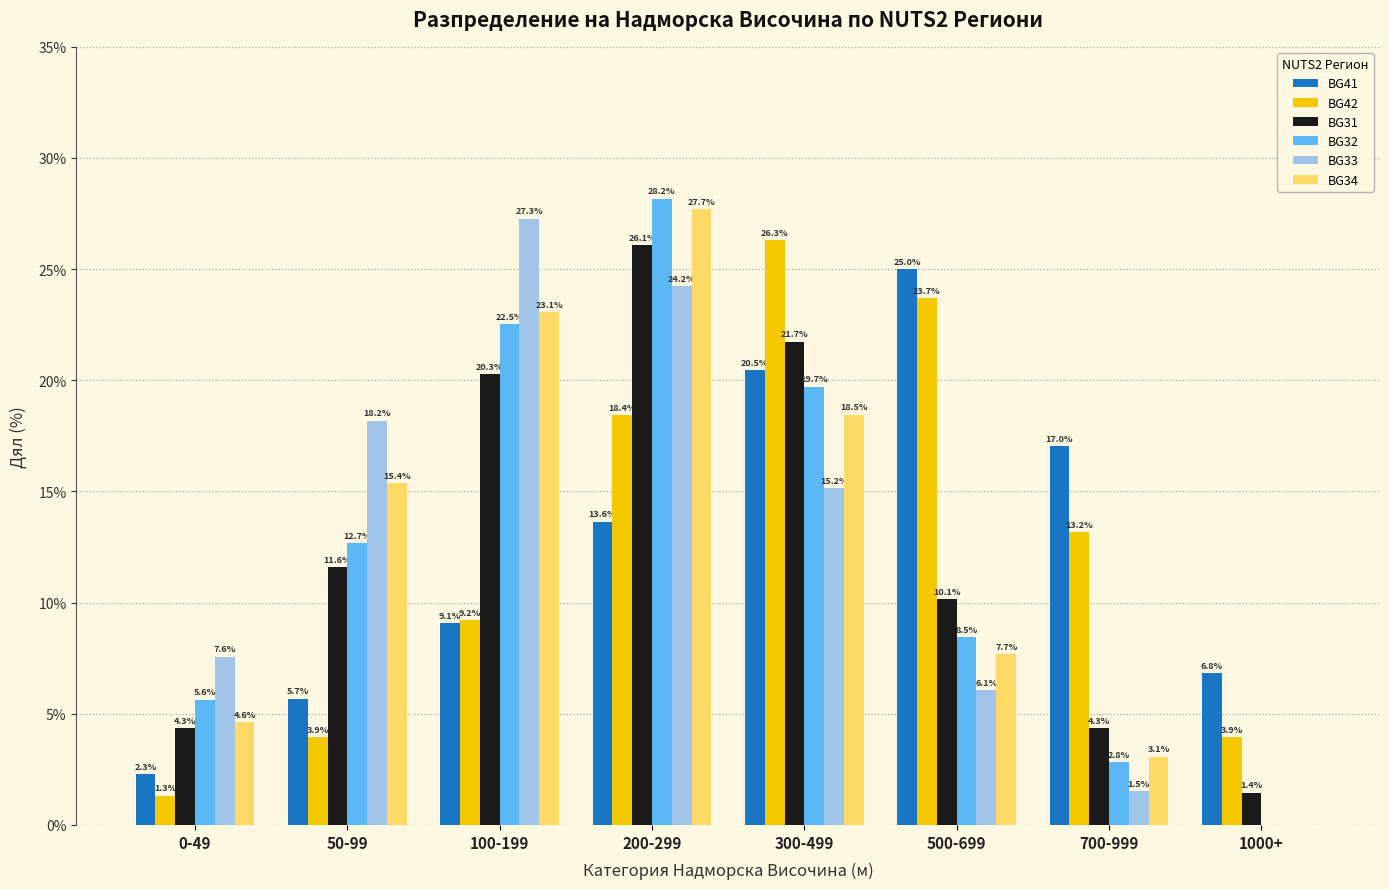

Which series has the widest spread of values?

BG32